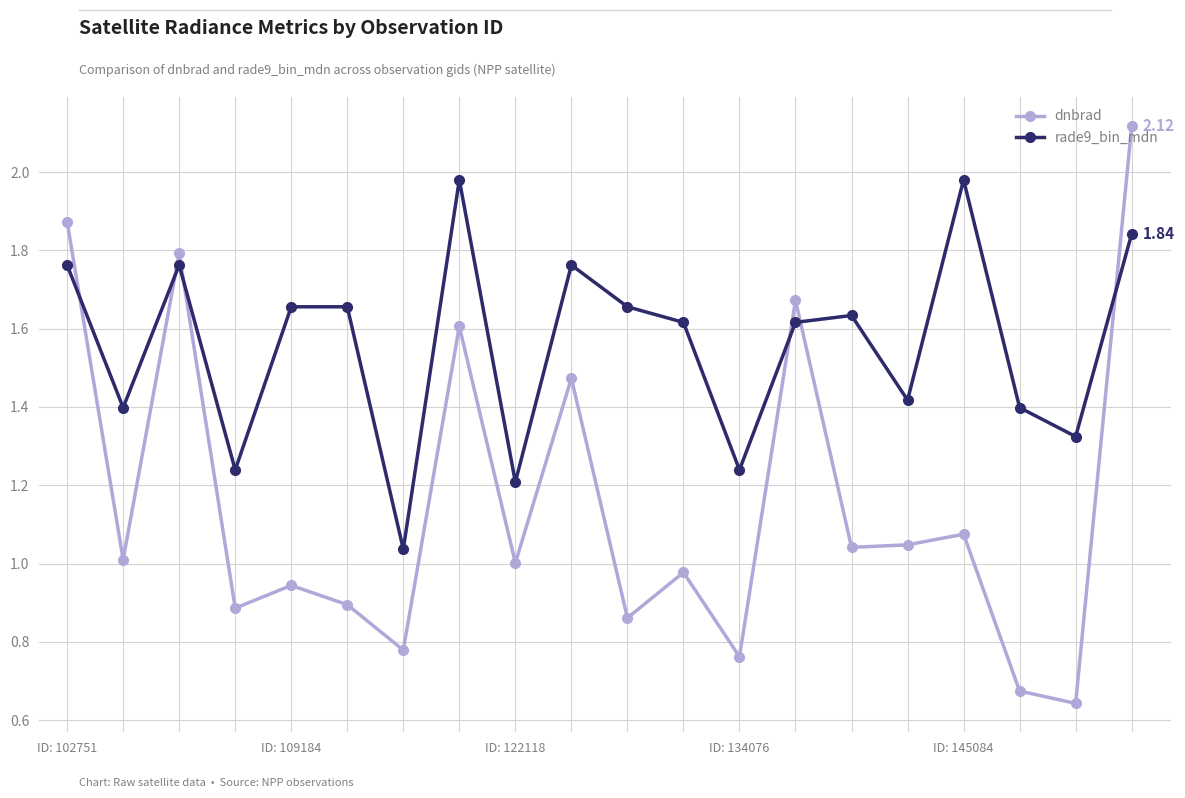

How many lines are shown in the chart?

2